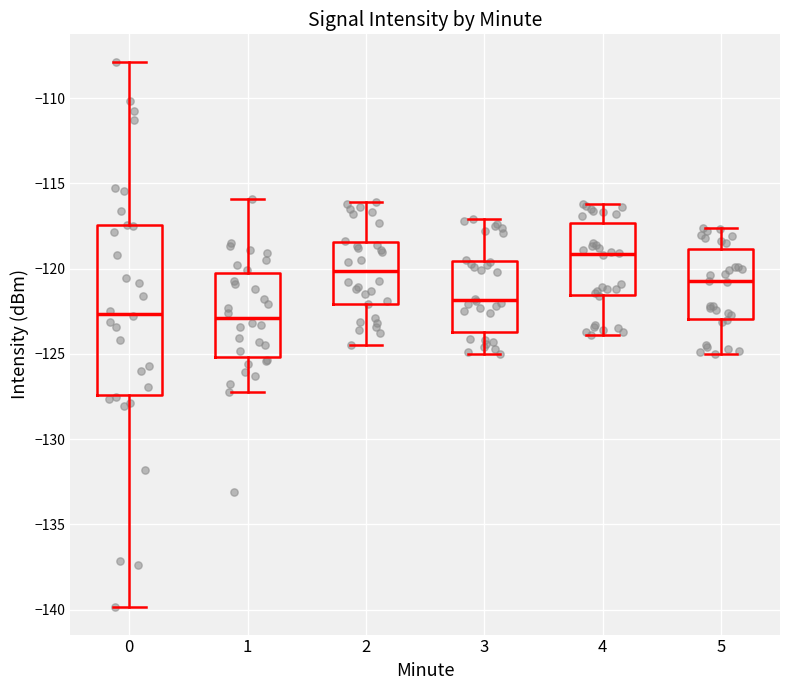

Which box is the tallest, from its lower edge to its upper edge?

0